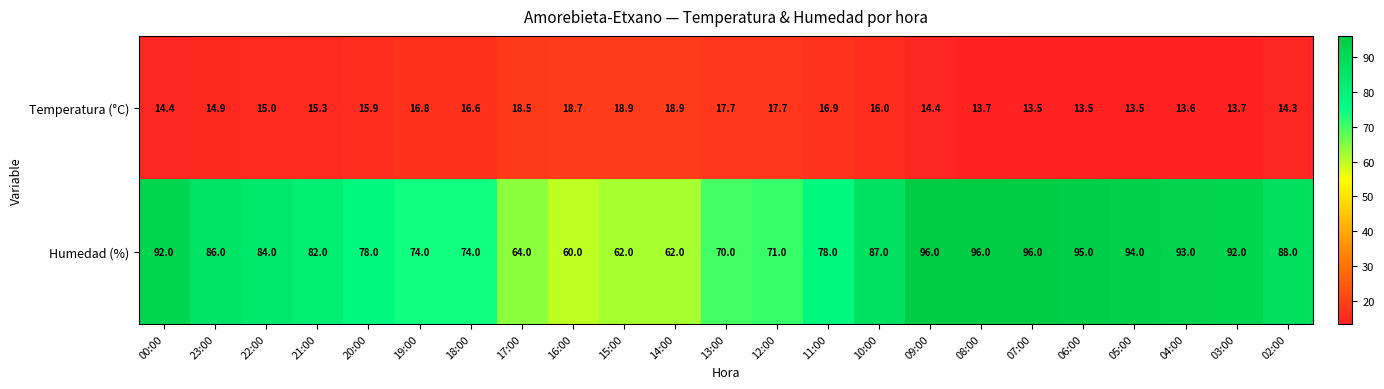

What is the difference between the maximum and minimum values in the Temperatura (°C) series?

5.4